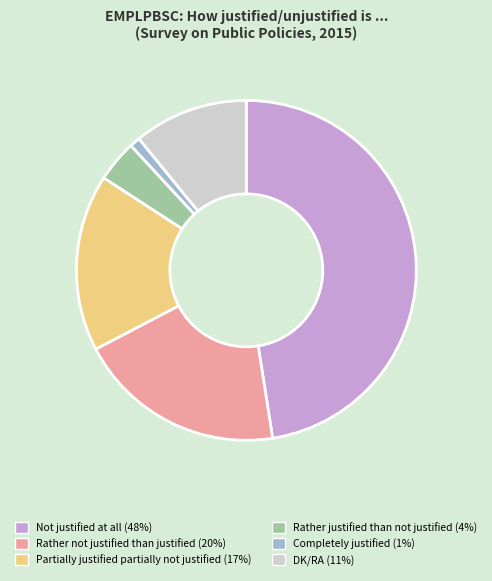

Which category has the smallest portion of the pie?

Completely justified